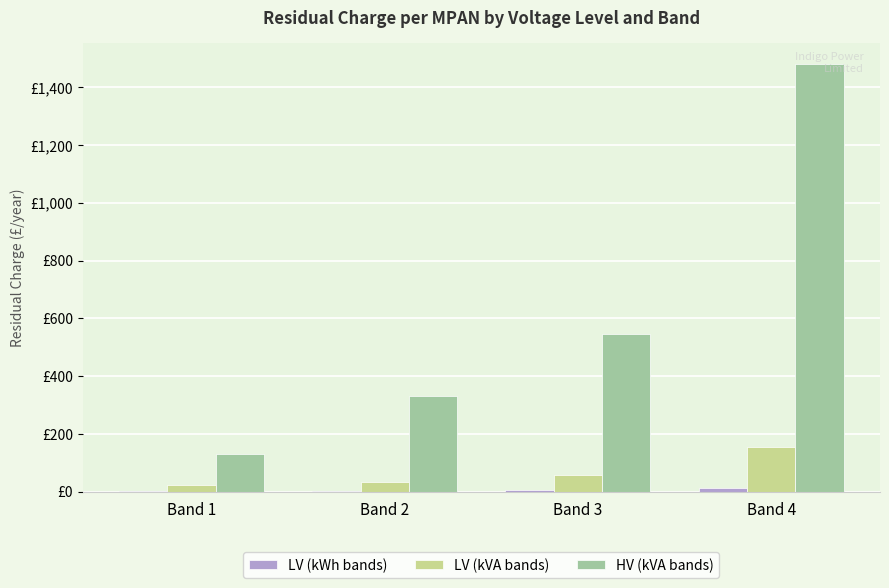

At Band 3, list the series in order from largest to smallest.

HV (kVA bands), LV (kVA bands), LV (kWh bands)